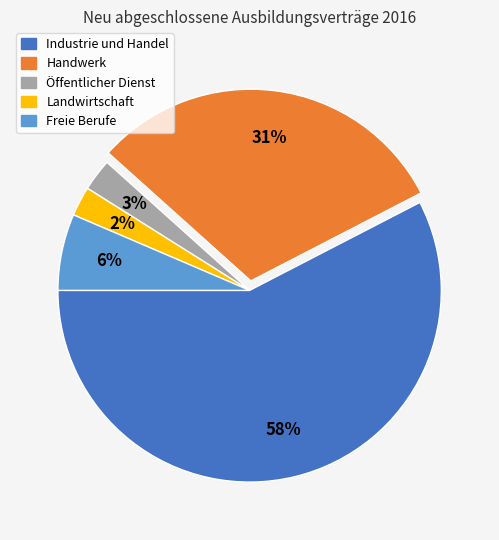

How many slices are in this pie chart?

5